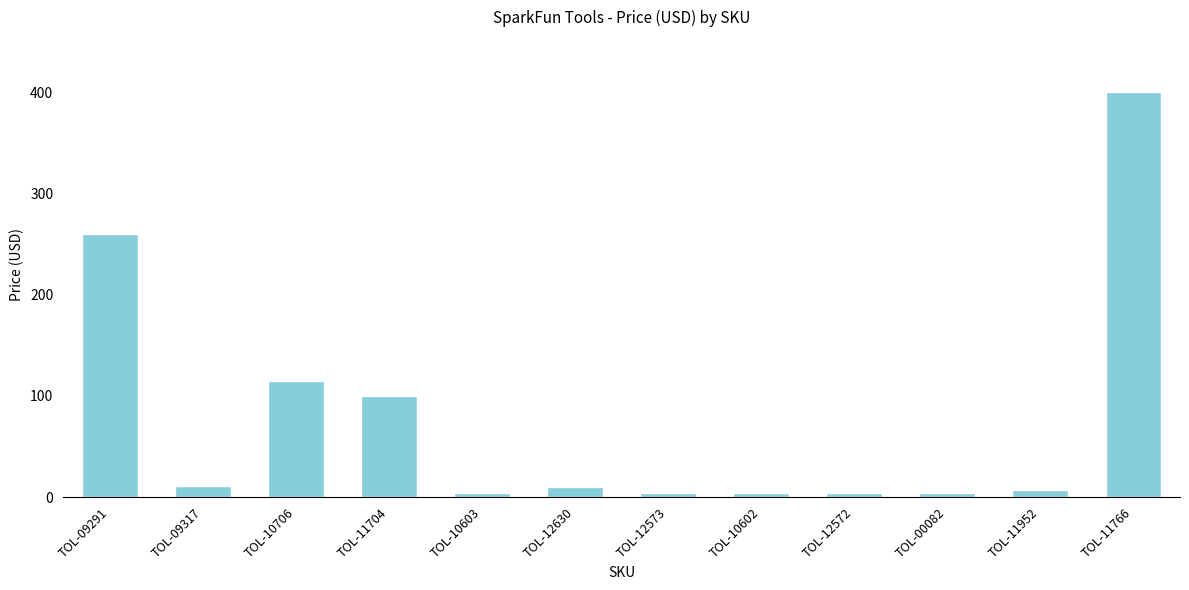

Which label corresponds to the largest value in the chart?

TOL-11766